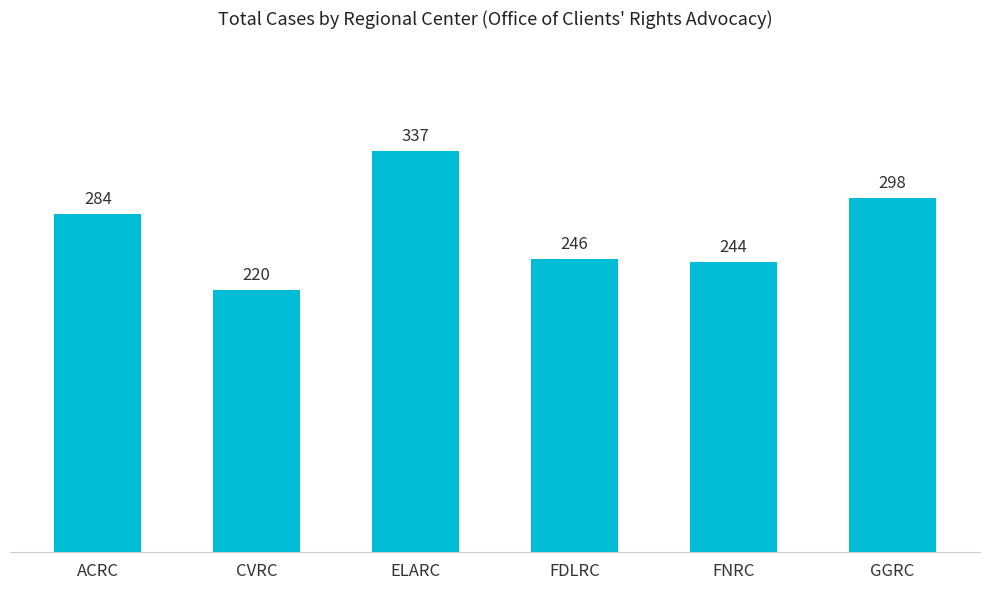

What is the label of the 1st bar from the right?

GGRC